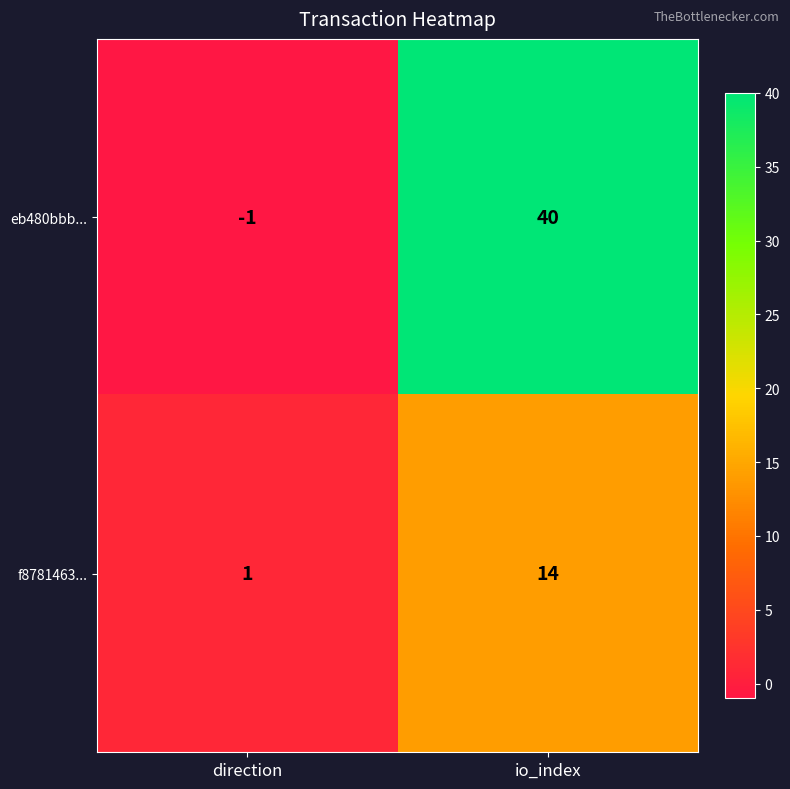

Reading left to right, what are all the values shown in this chart?

eb480bbb...: direction=-1	io_index=40
f8781463...: direction=1	io_index=14